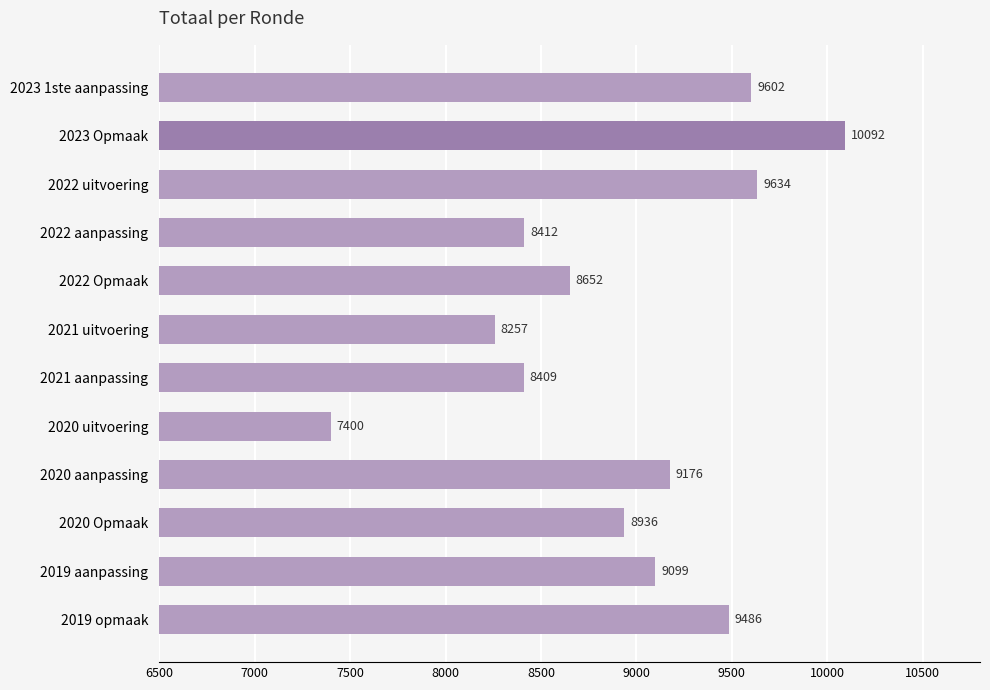

What value does the data have at 2022 aanpassing?

8412